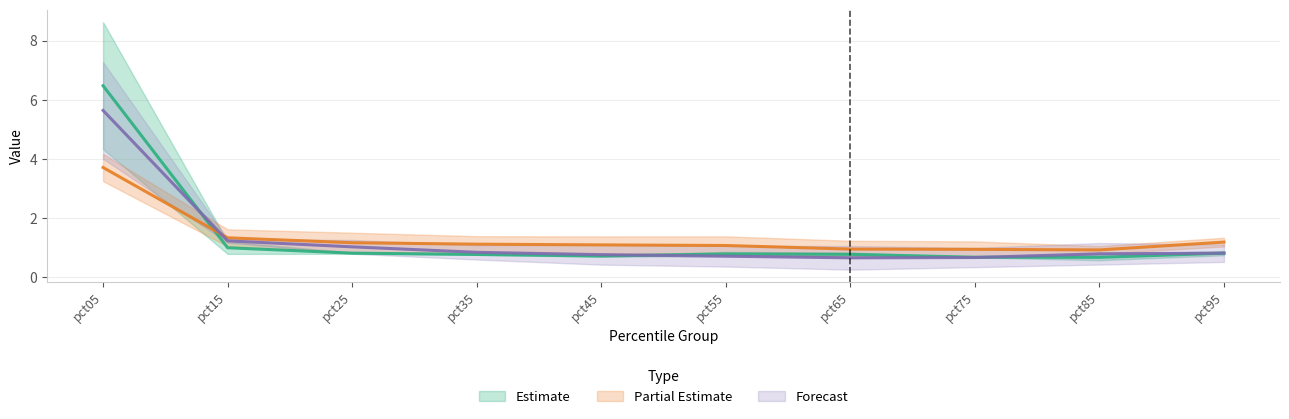

True or false: Forecast (mid) has more than 1 points higher than both neighbors.

False